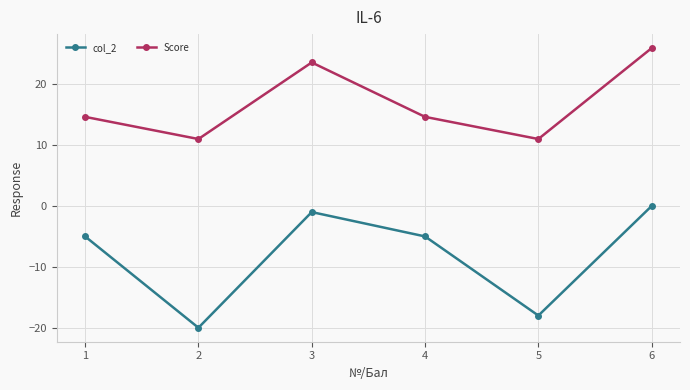

At which category does col_2 reach its first local peak?

3